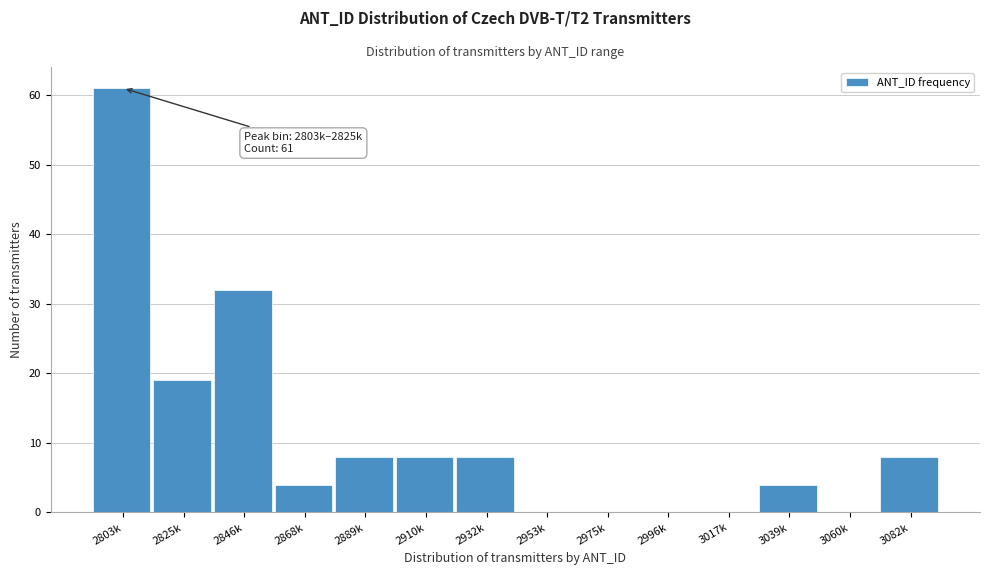

Reading left to right, transcribe all the data shown in this chart.

2803k=61	2825k=19	2846k=32	2868k=4	2889k=8	2910k=8	2932k=8	2953k=0	2975k=0	2996k=0	3017k=0	3039k=4	3060k=0	3082k=8